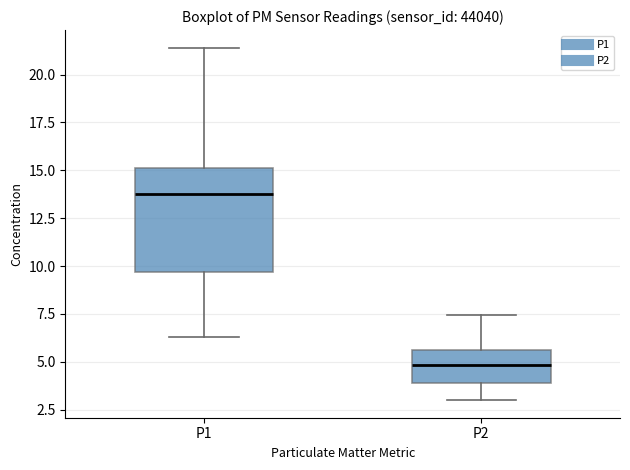

Reading left to right, read every box against the y-axis: the position of its median line, the range the box covers, and the ends of its whiskers. The values are not printed on the chart, so give them approximately, as read against the axis.

P1: median 14.0, box 9.5 to 15.0, whiskers 6.5 to 21.5
P2: median 5.0, box 4.0 to 5.5, whiskers 3.0 to 7.5